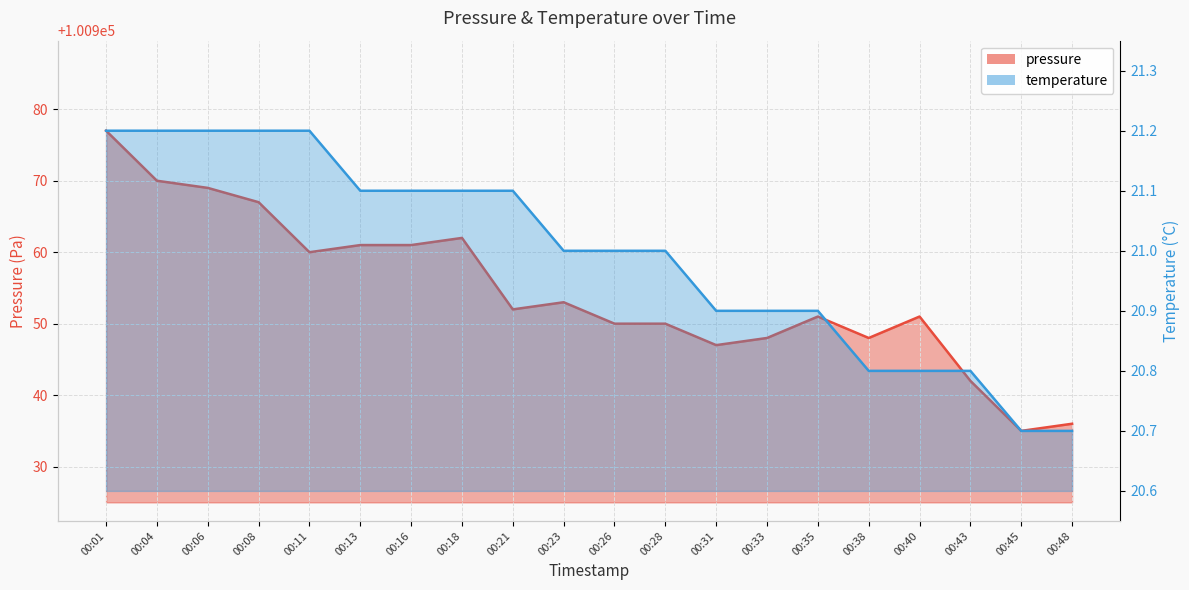

What is the average value of the pressure series?

100954.5